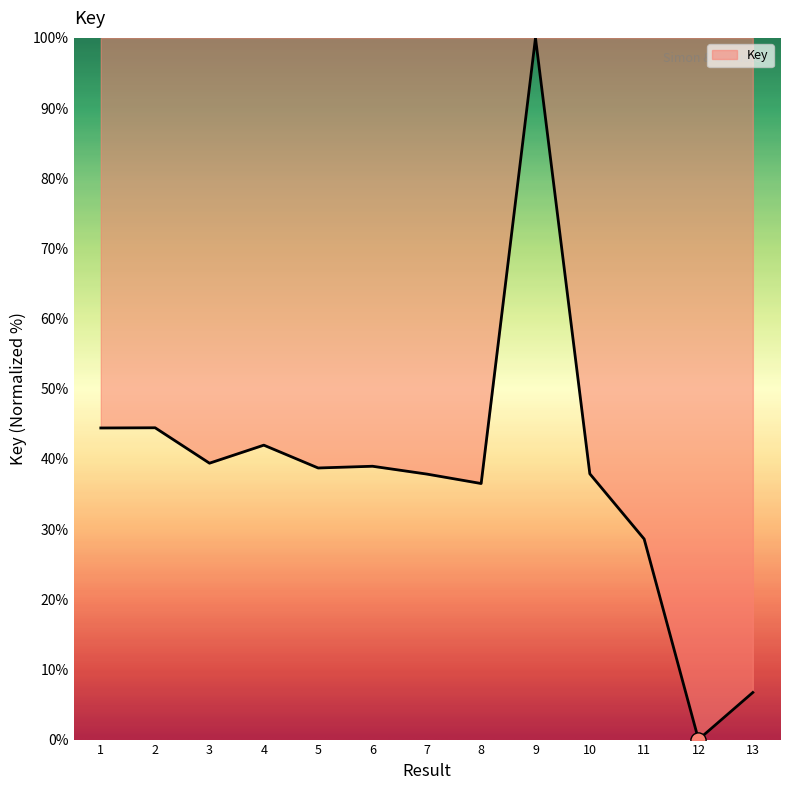

Between 5 and 1, which is larger?

1